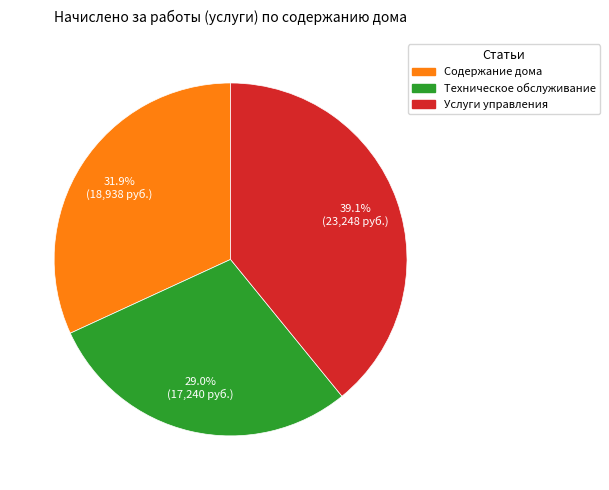

True or false: Содержание дома accounts for 20% of the total.

False